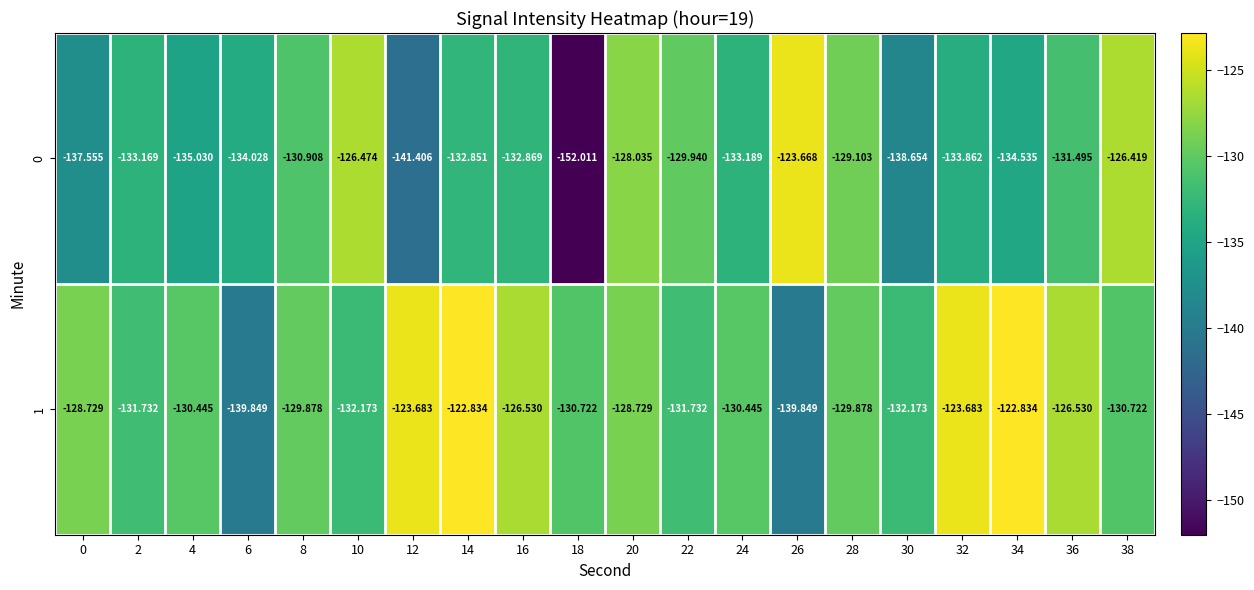

Is the value of 0 at 4 greater than the value of 1 at 32?

No